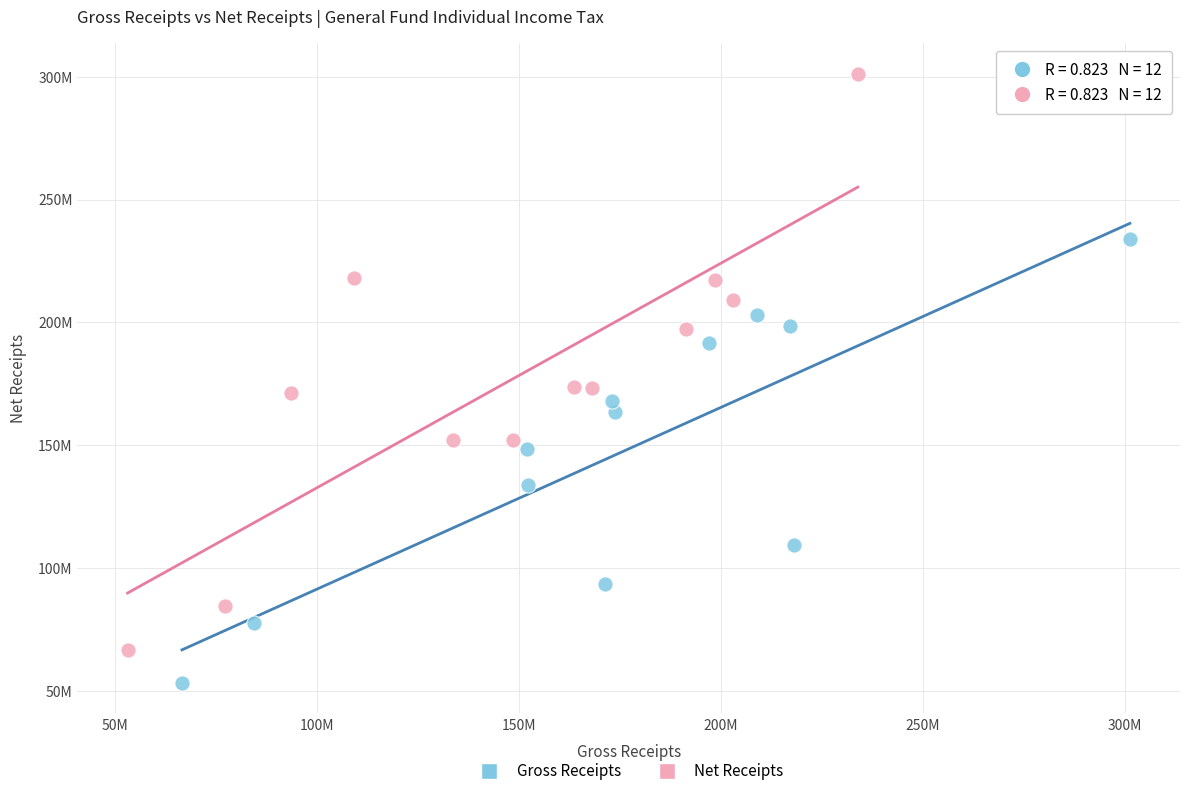

What are all the series names shown in the legend?

Gross Receipts, Net Receipts